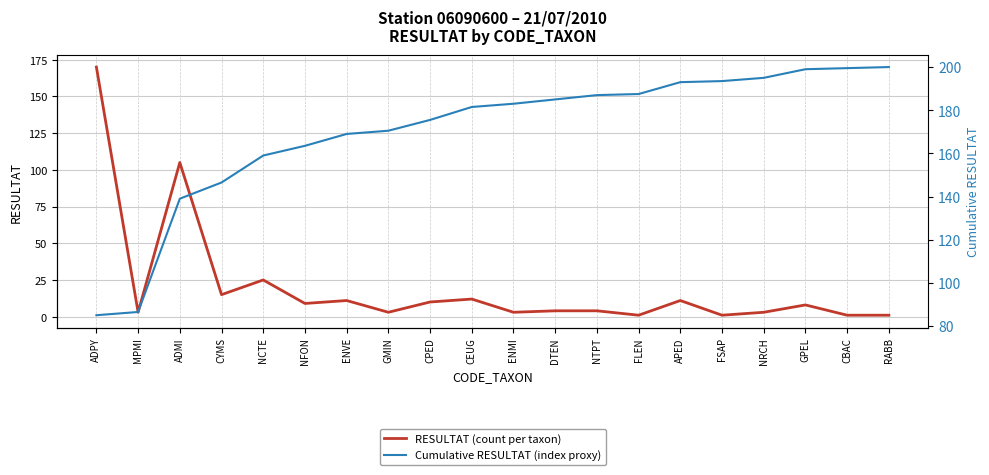

True or false: RESULTAT (count per taxon) and Cumulative RESULTAT (index proxy) cross at least once.

True